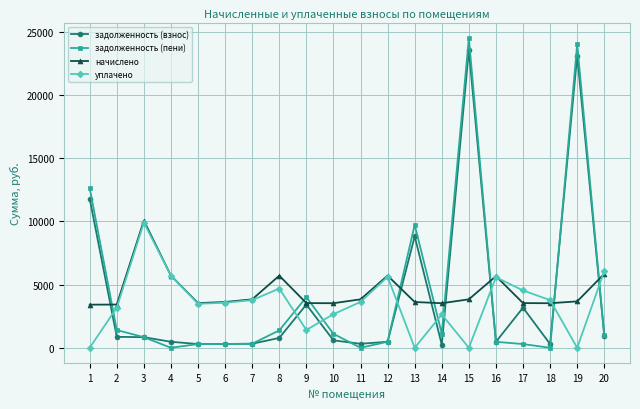

Where is the first local maximum for начислено?

3